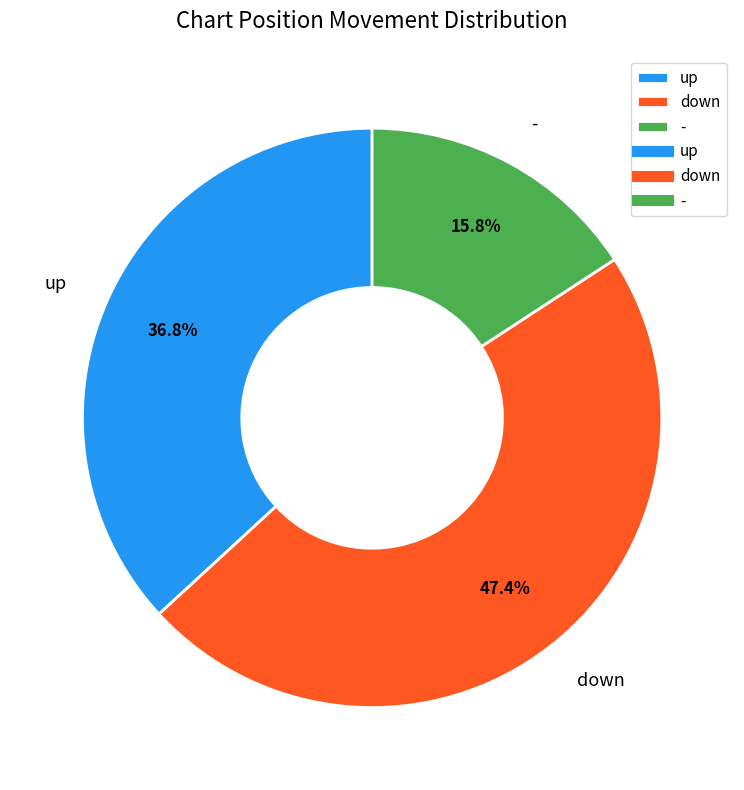

To the nearest percent, what portion does down represent?

47%